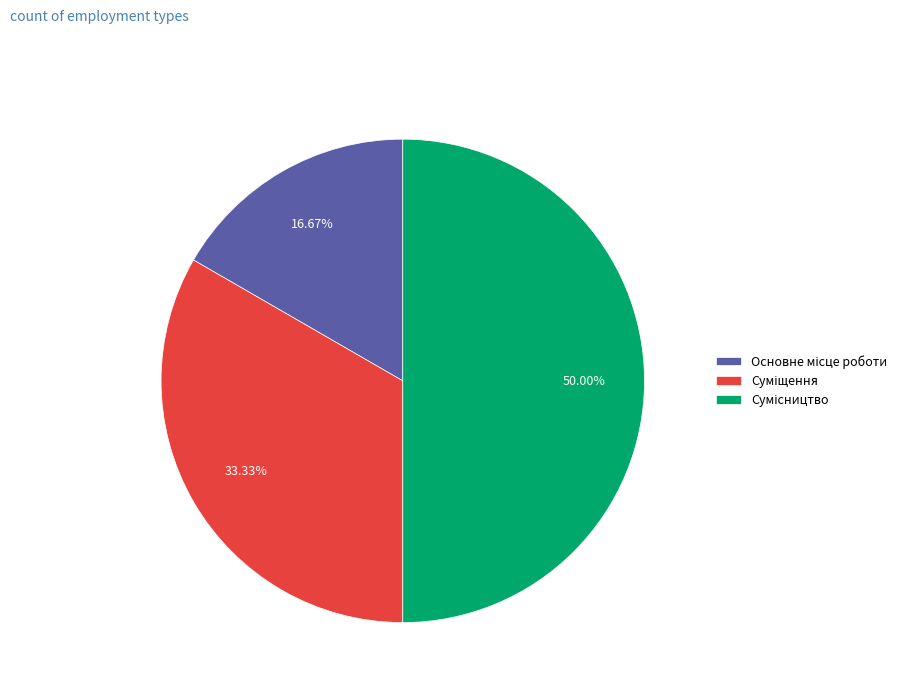

What percentage do Сумісництво and Основне місце роботи together represent?

66.7%